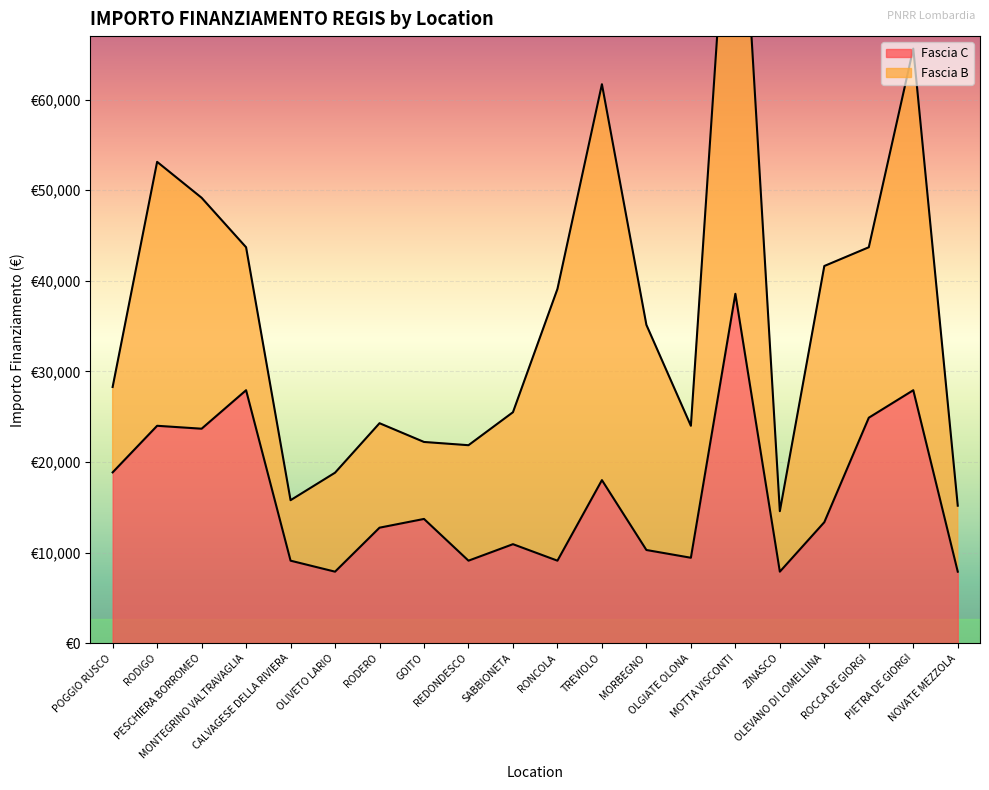

What is the difference between the values at RONCOLA and OLGIATE OLONA?

322